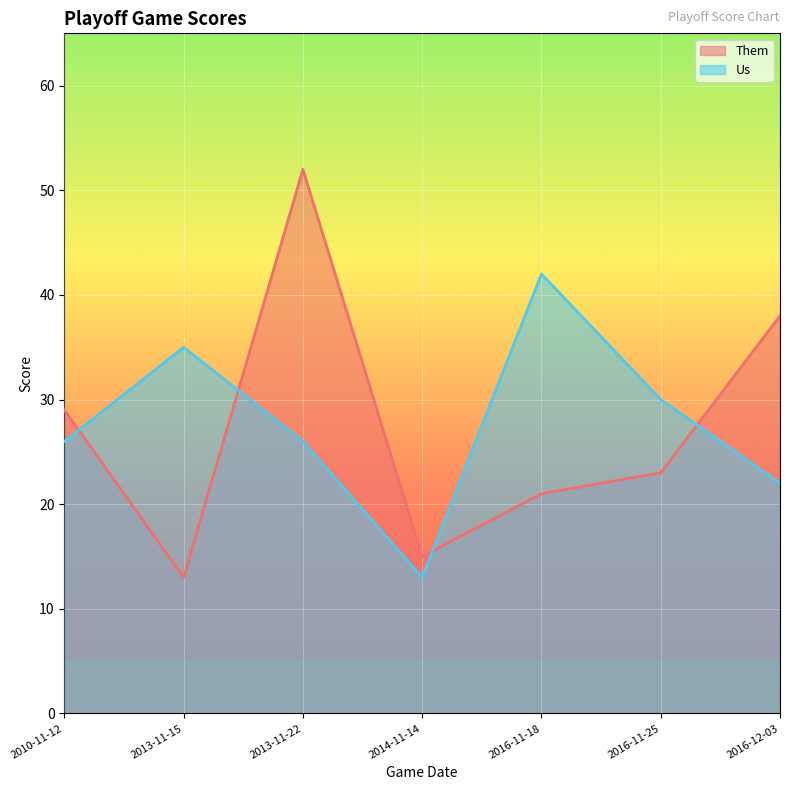

At which label does Them reach its minimum?

2013-11-15